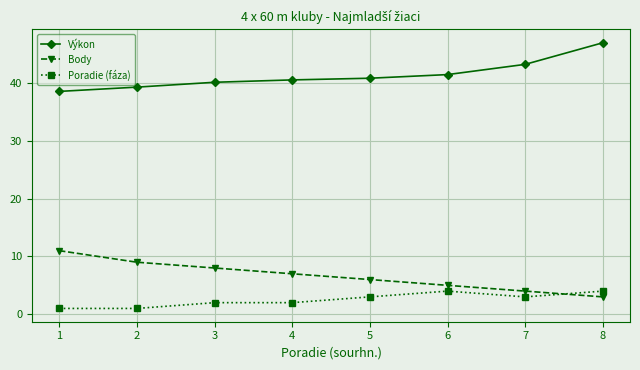

Which series ends up on top after the final intersection of Body and Poradie (fáza)?

Poradie (fáza)